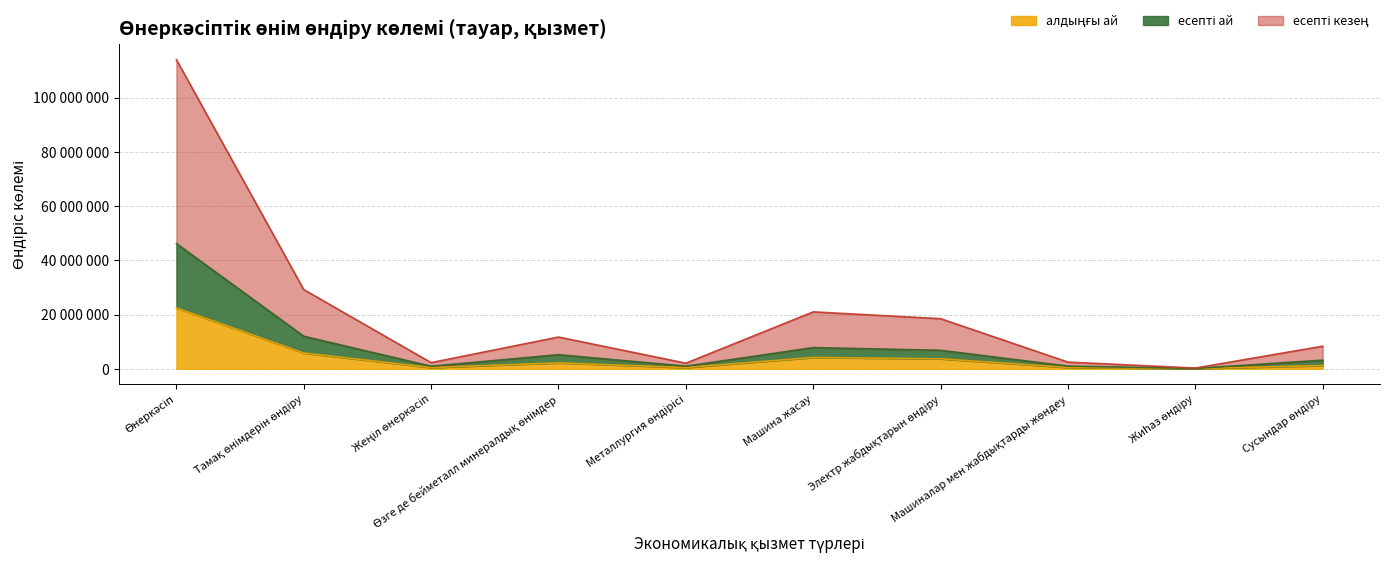

Is it true that алдыңғы ай equals 35613923 at Өнеркәсіп?

False